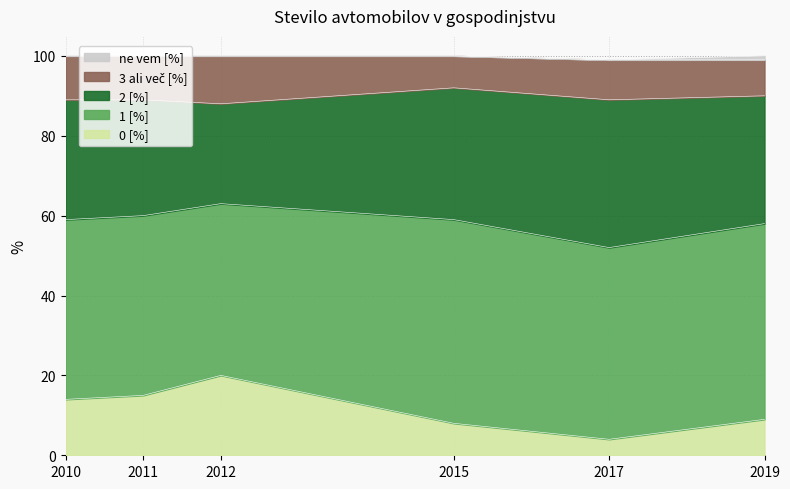

Does the chart have visible grid lines?

Yes